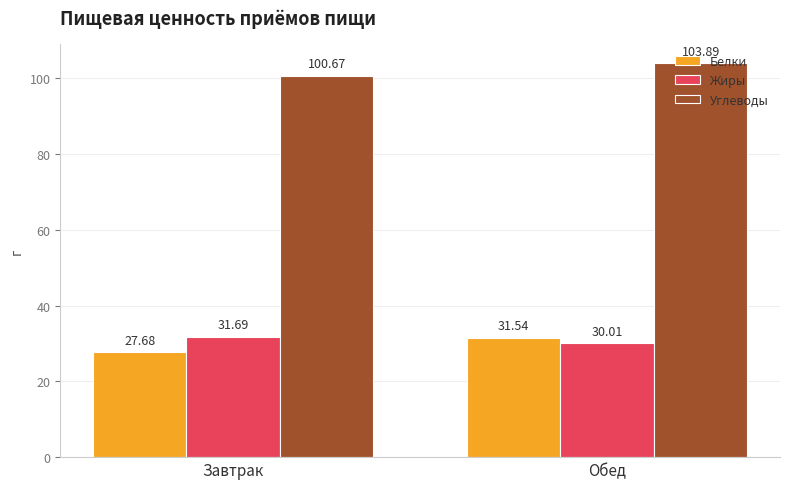

What is the label of the 2nd bar from the left?

Обед